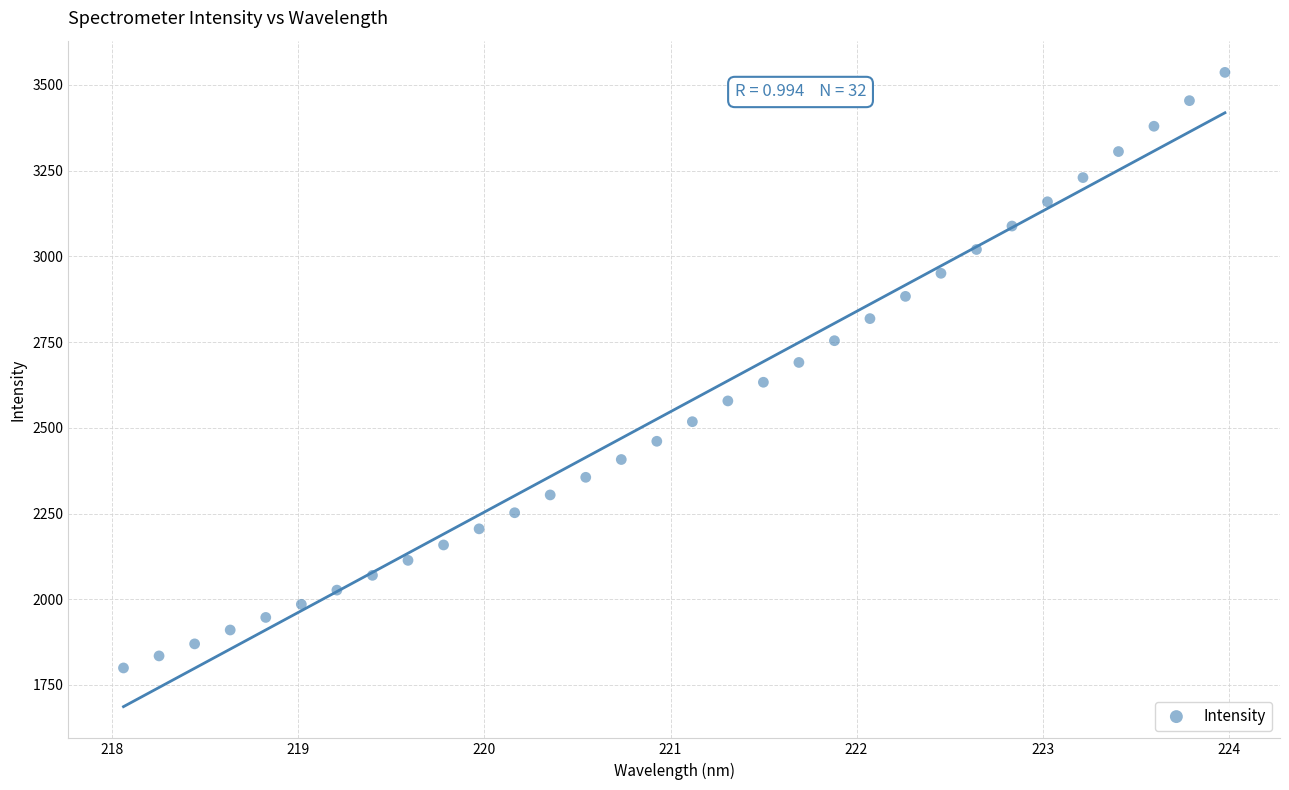

What is the range of Y values (max minus min)?

1736.8